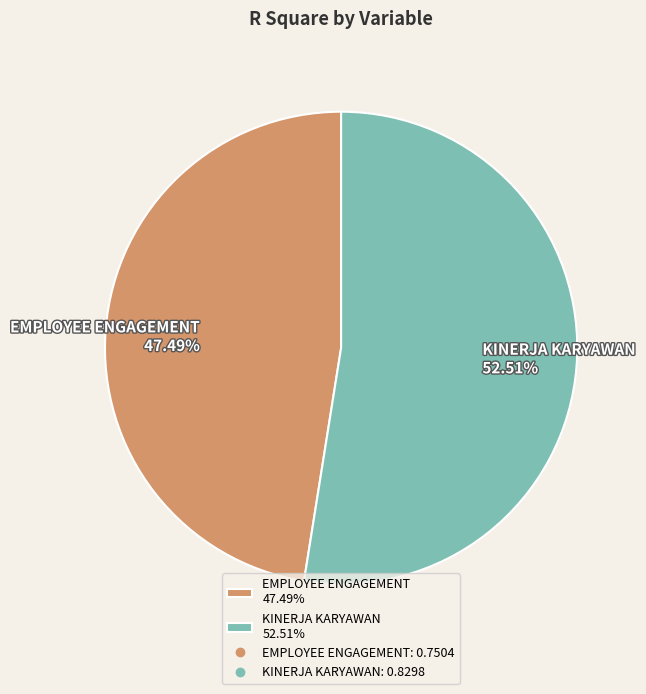

To the nearest percent, what is the difference between the KINERJA KARYAWAN and EMPLOYEE ENGAGEMENT slice percentages?

5%